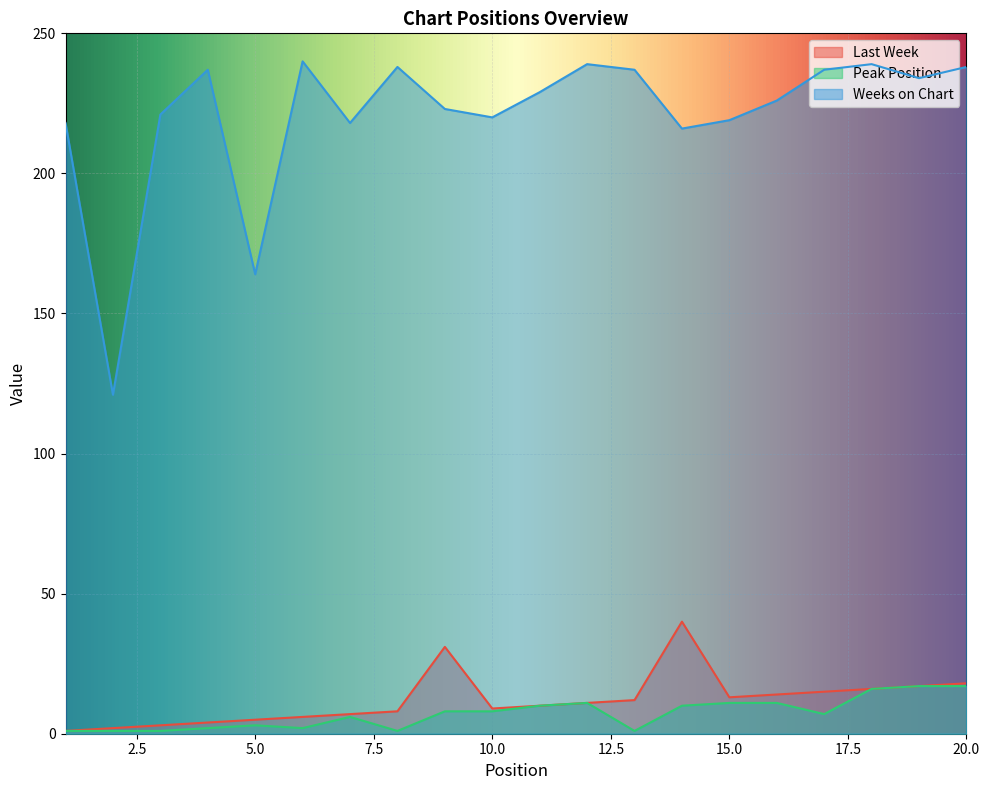

Where is the first local maximum for Last Week?

9